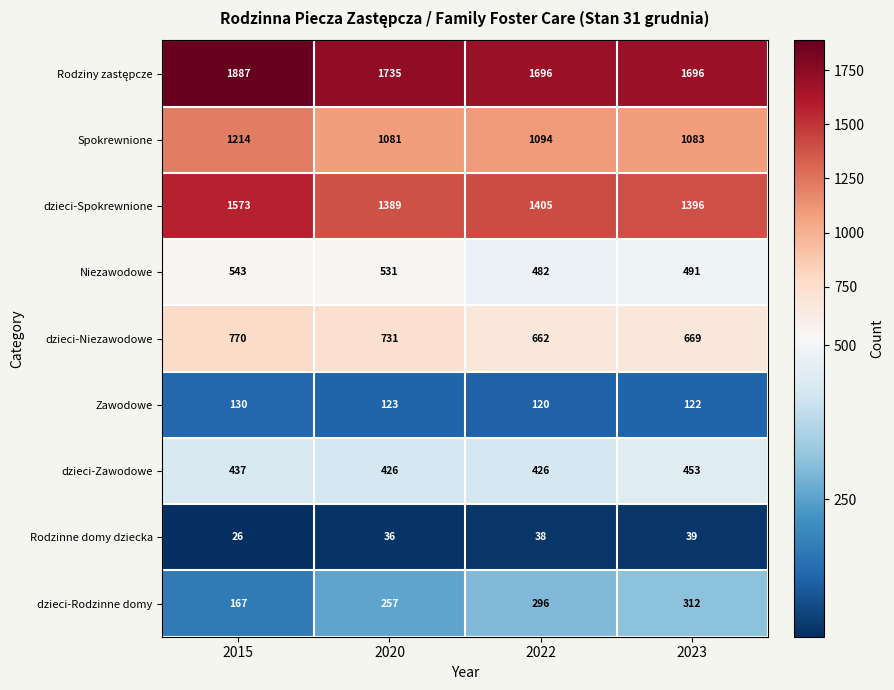

True or false: Niezawodowe has a value of 491 at 2023.

True